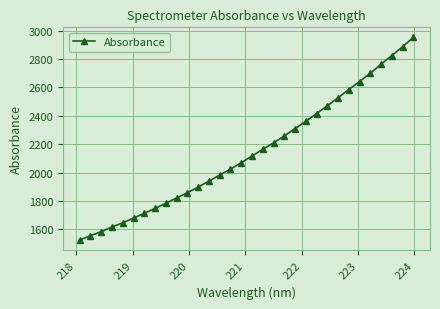

What is the sum of all values?

68642.5